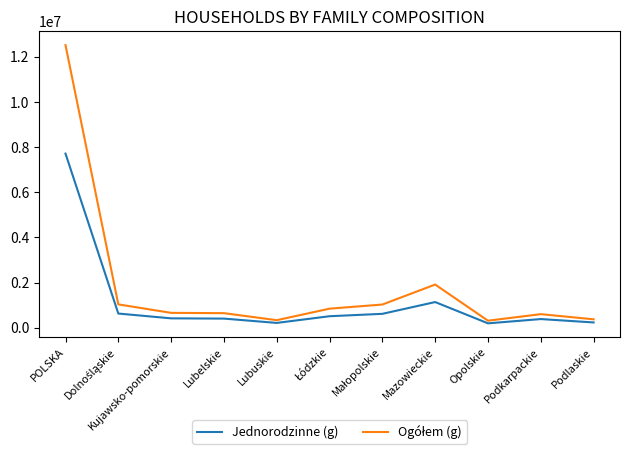

At which category does the chart reach its peak across all series?

POLSKA